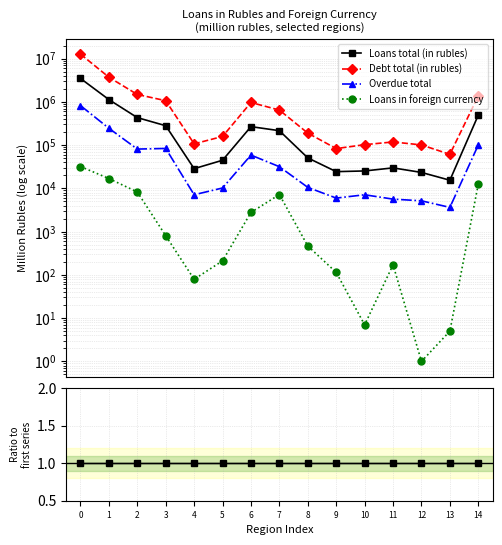

At which category does Overdue total reach its first local peak?

3